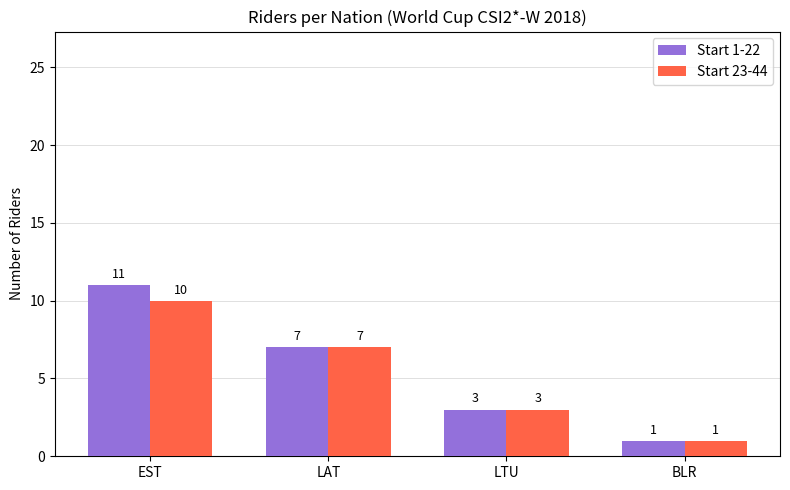

Does the chart contain stacked bars?

No